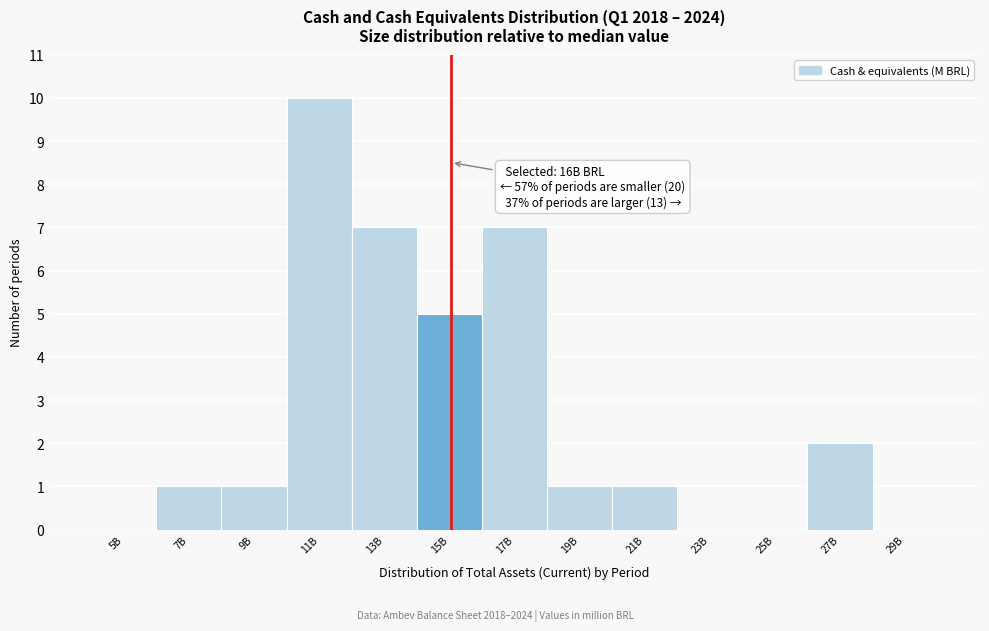

Reading left to right, transcribe all the data shown in this chart.

5B=0	7B=1	9B=1	11B=10	13B=7	15B=5	17B=7	19B=1	21B=1	23B=0	25B=0	27B=2	29B=0